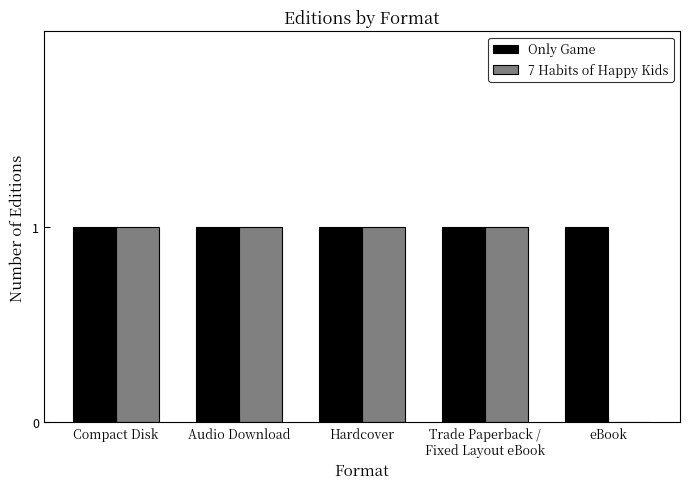

Which series has the largest total across all categories?

Only Game